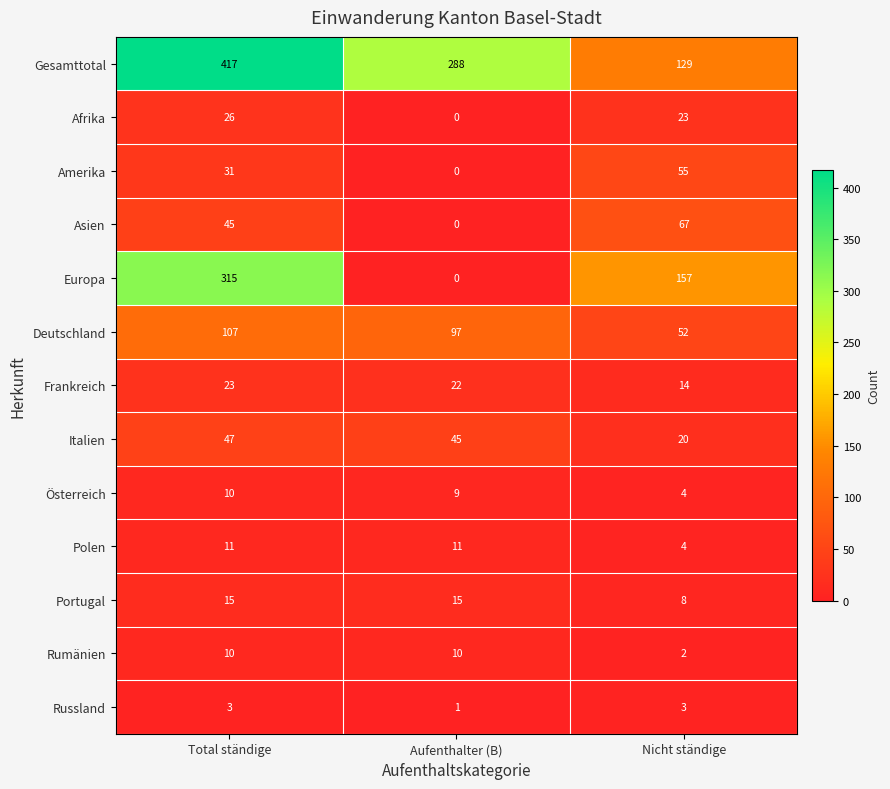

At how many categories does at least one series exceed 229?

2